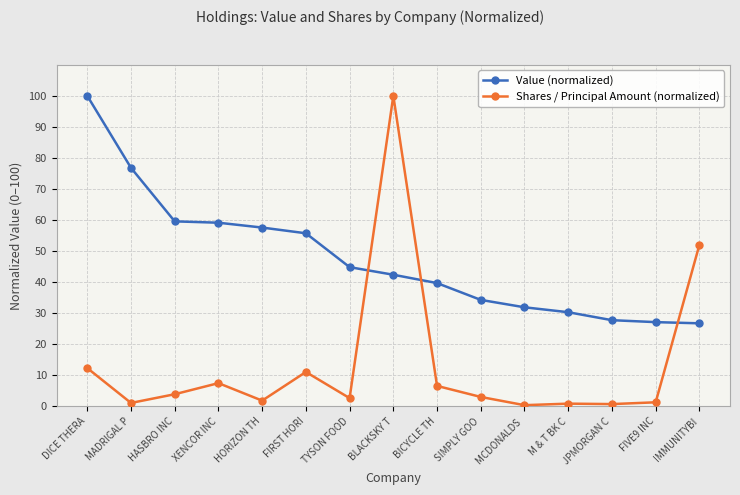

What position from the left is IMMUNITYBI?

15